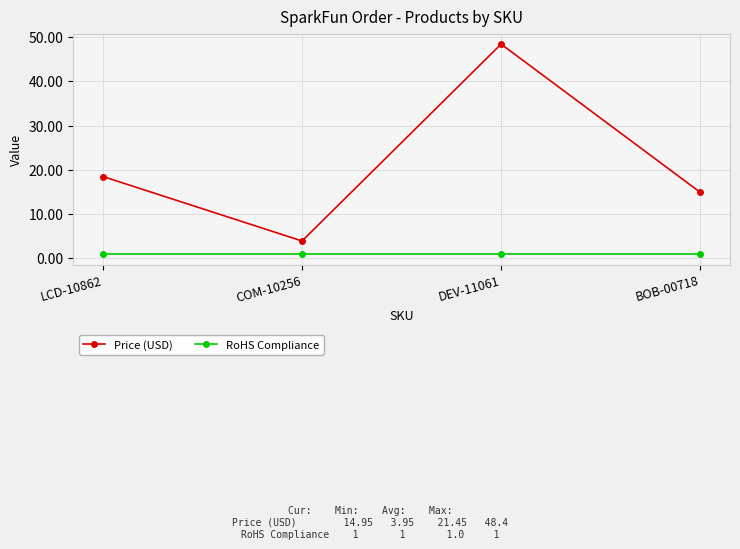

What are all the series names shown in the legend?

Price (USD), RoHS Compliance